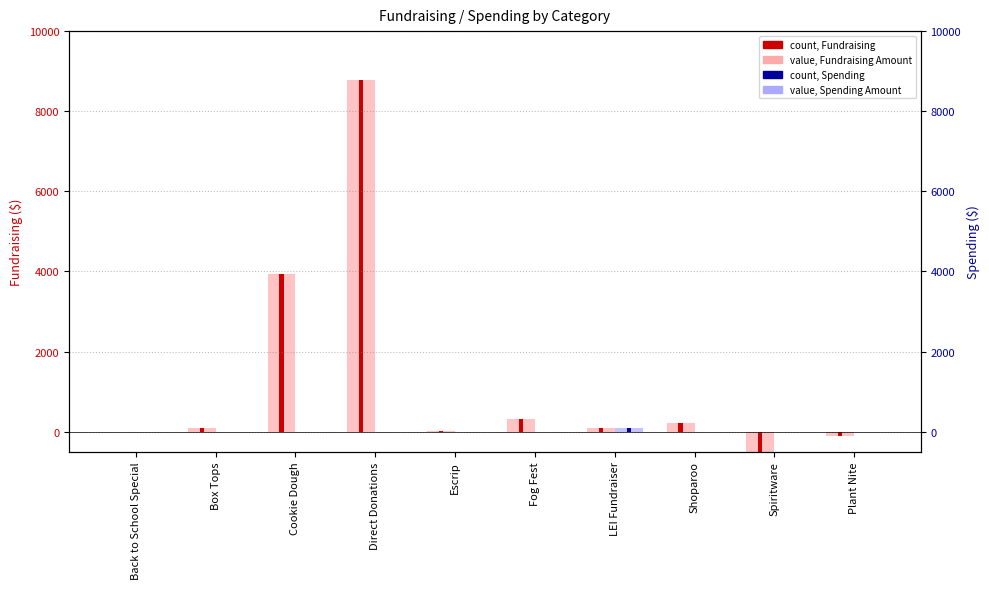

What is the sum of all count, Spending values?

100.7